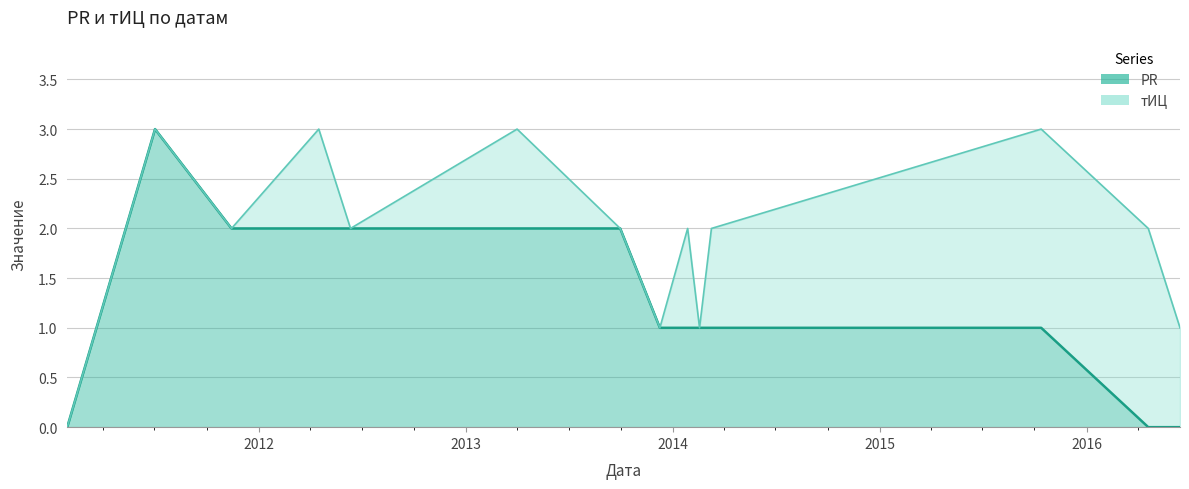

Reading left to right, what are all the values shown in this chart?

2011-01-28=0	2011-07-02=3	2011-11-14=2	2012-04-16=2	2012-06-11=2	2013-04-01=2	2013-09-30=2	2013-12-09=1	2014-01-27=1	2014-02-17=1	2014-03-10=1	2015-10-13=1	2016-04-19=0	2016-06-14=0